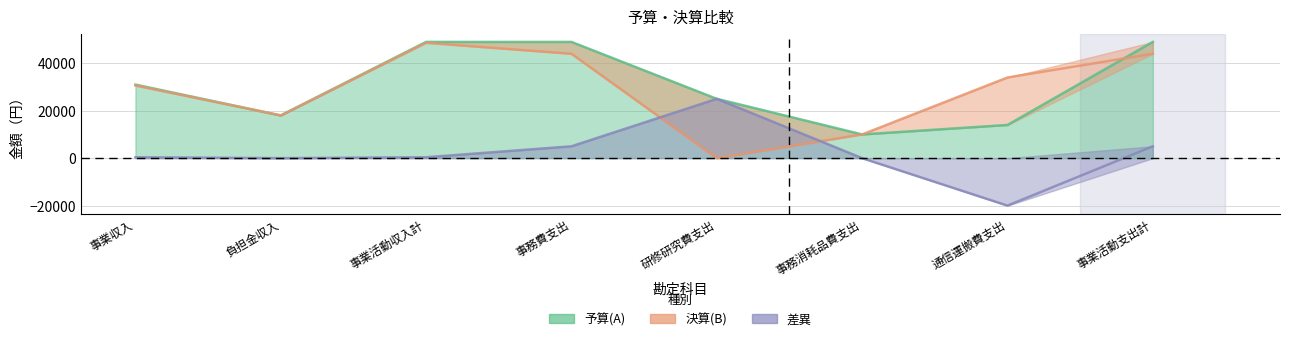

Between 事務費支出 and 研修研究費支出, which series saw the biggest shift?

決算(B)